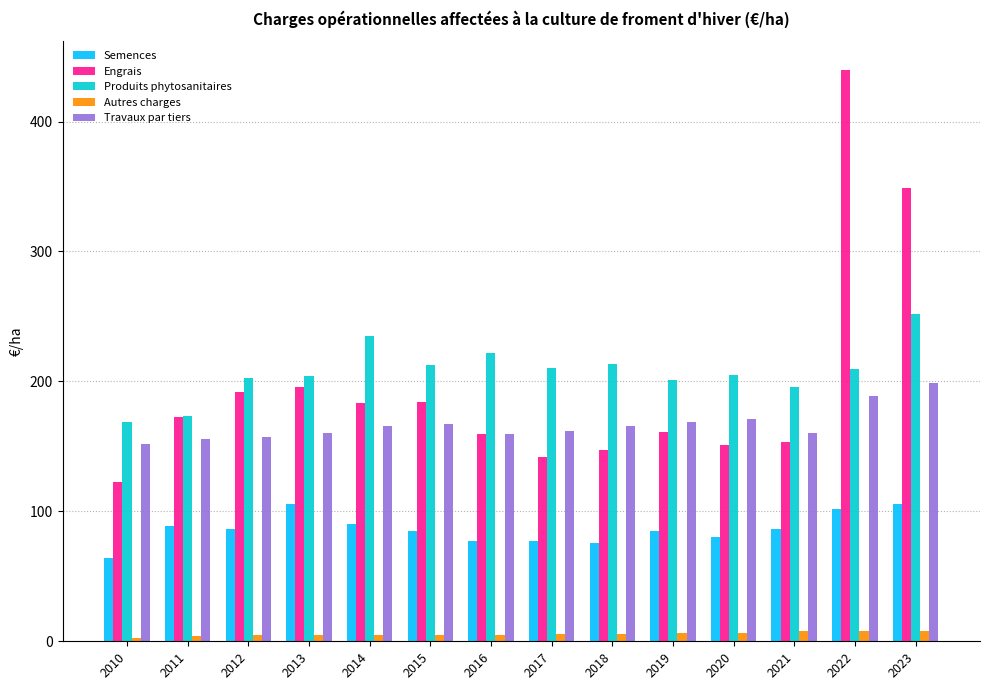

How many values in the Travaux par tiers series exceed 165?

7